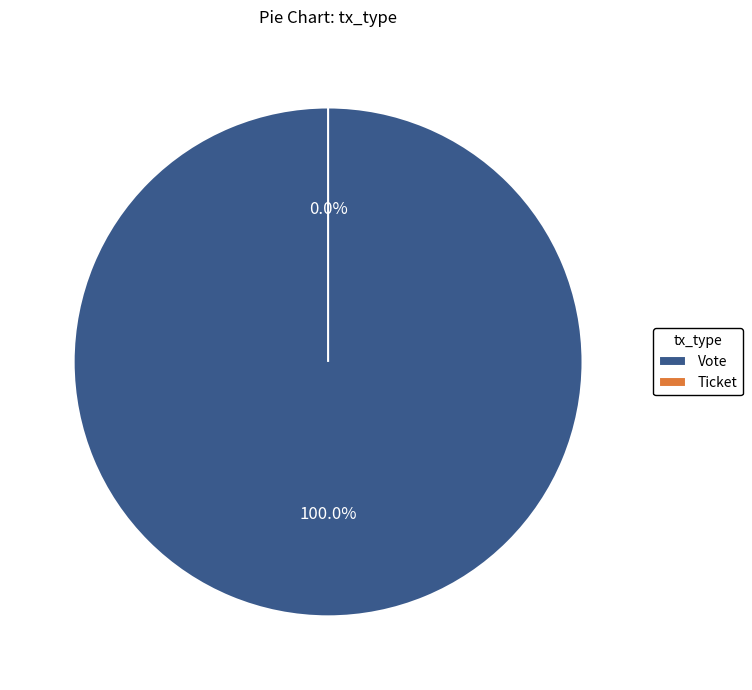

To the nearest percent, what is the combined percentage of Vote and Ticket?

100%